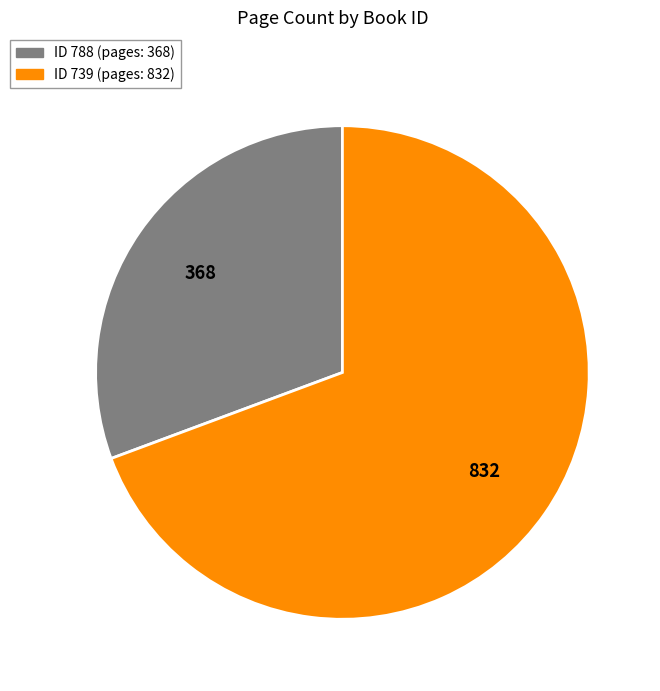

Is there any slice that represents more than half of the pie?

Yes